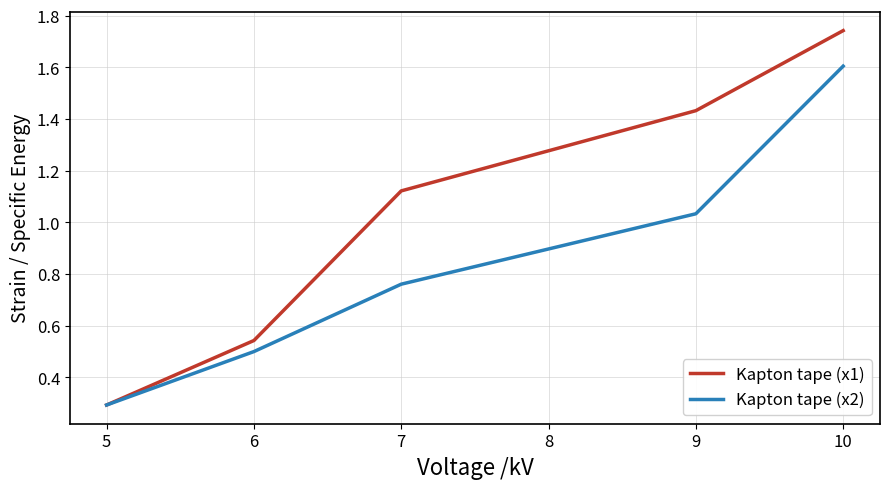

Which series has the largest range (max minus min)?

Kapton tape (x1)